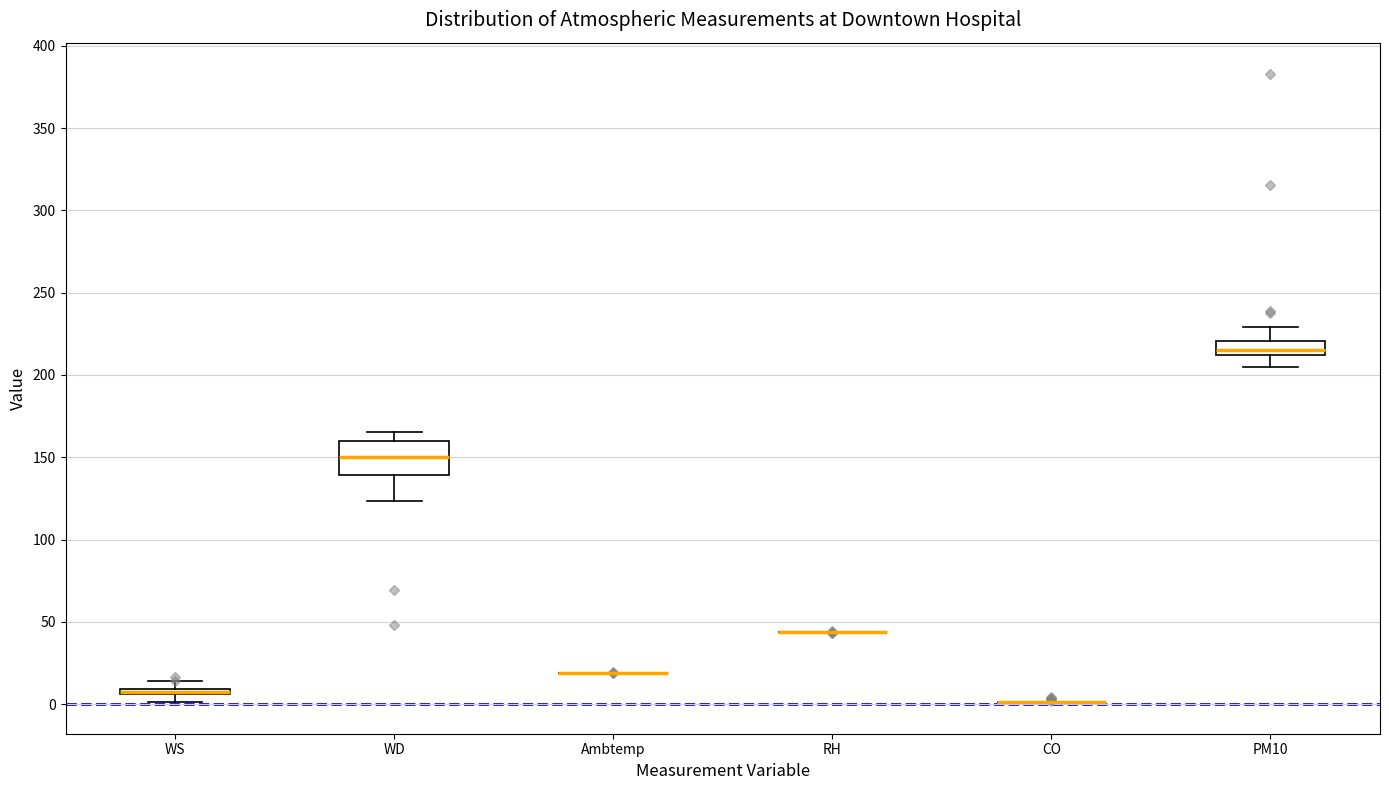

Which box is the tallest, from its lower edge to its upper edge?

WD